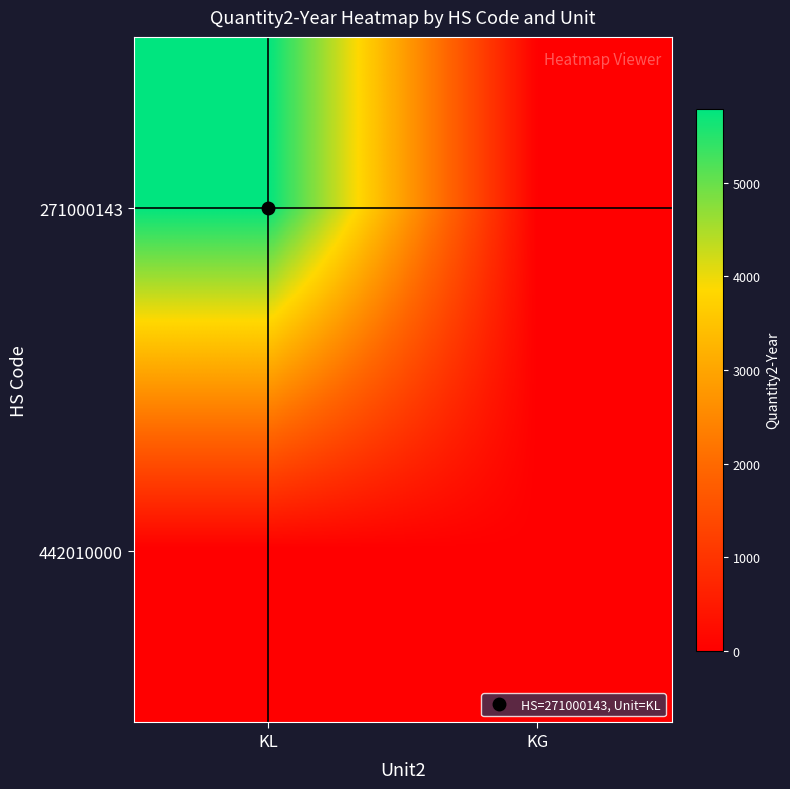

What is the difference between the highest and lowest values at KG?

3